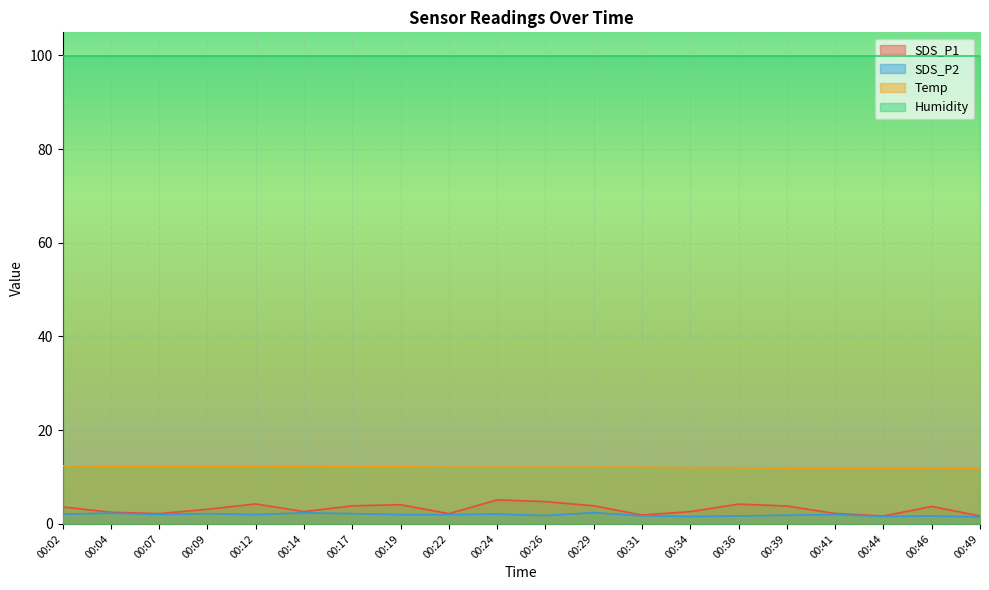

How many interior local peaks does the SDS_P2 series have?

7